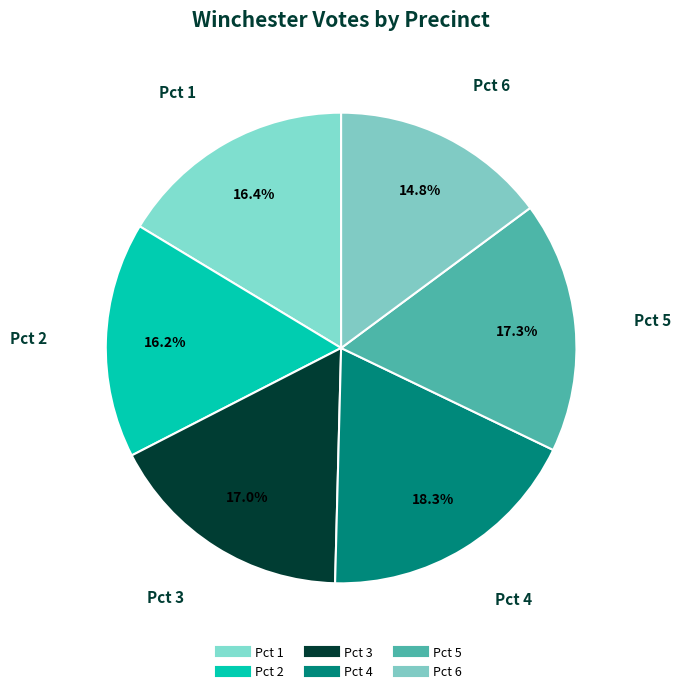

To the nearest percent, what is the difference between the Pct 2 and Pct 3 slice percentages?

1%